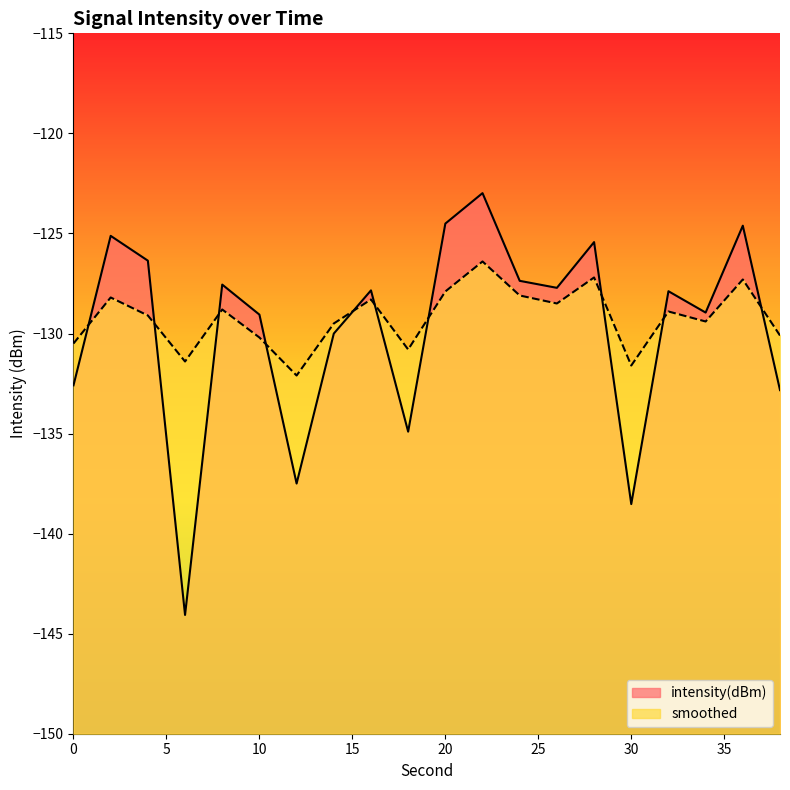

What is the difference between the highest and lowest values at 22?

3.4